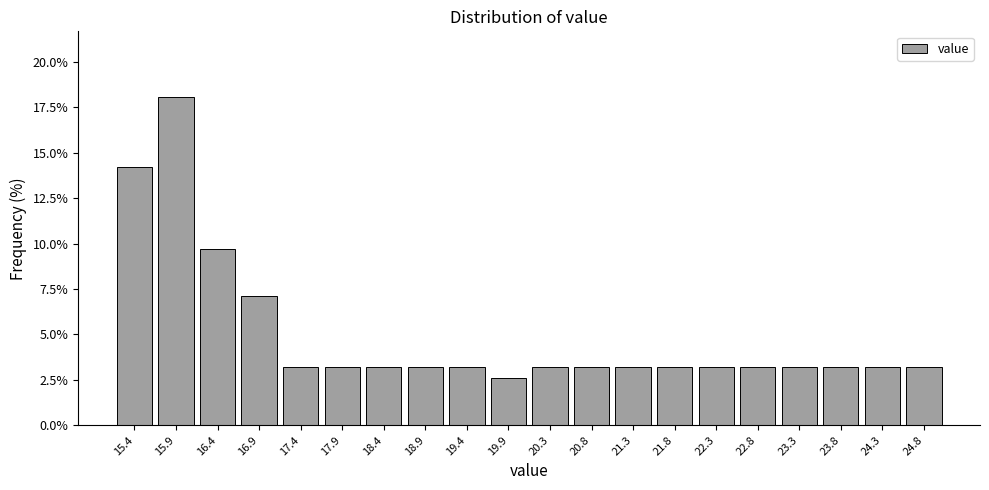

Over which range of the x-axis is the bar tallest?

15.69 to 16.18